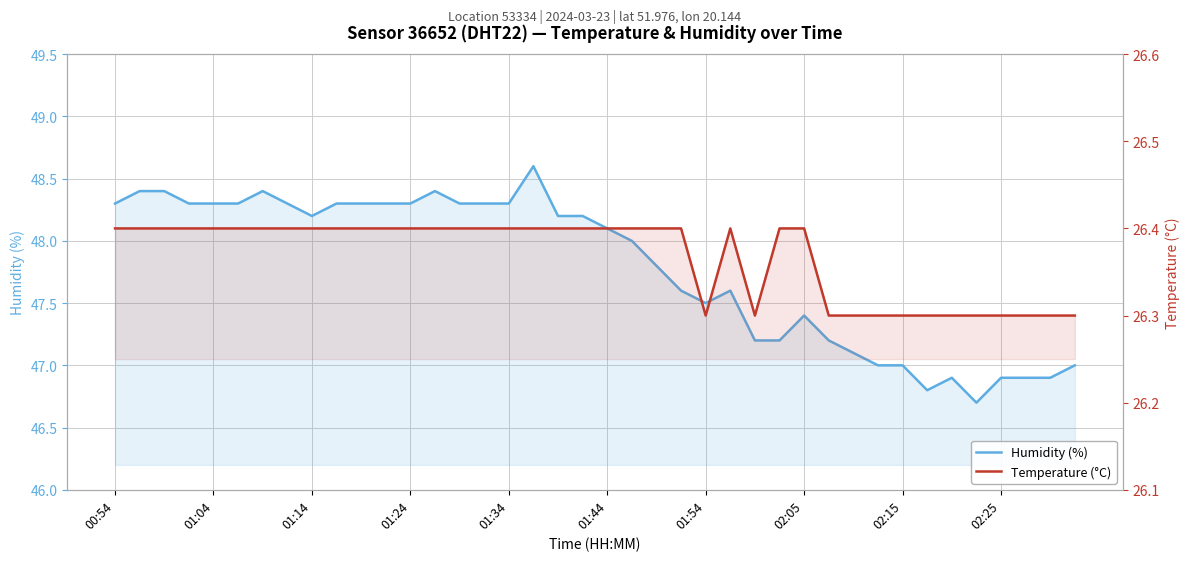

At which category is the sum across all series the highest?

17